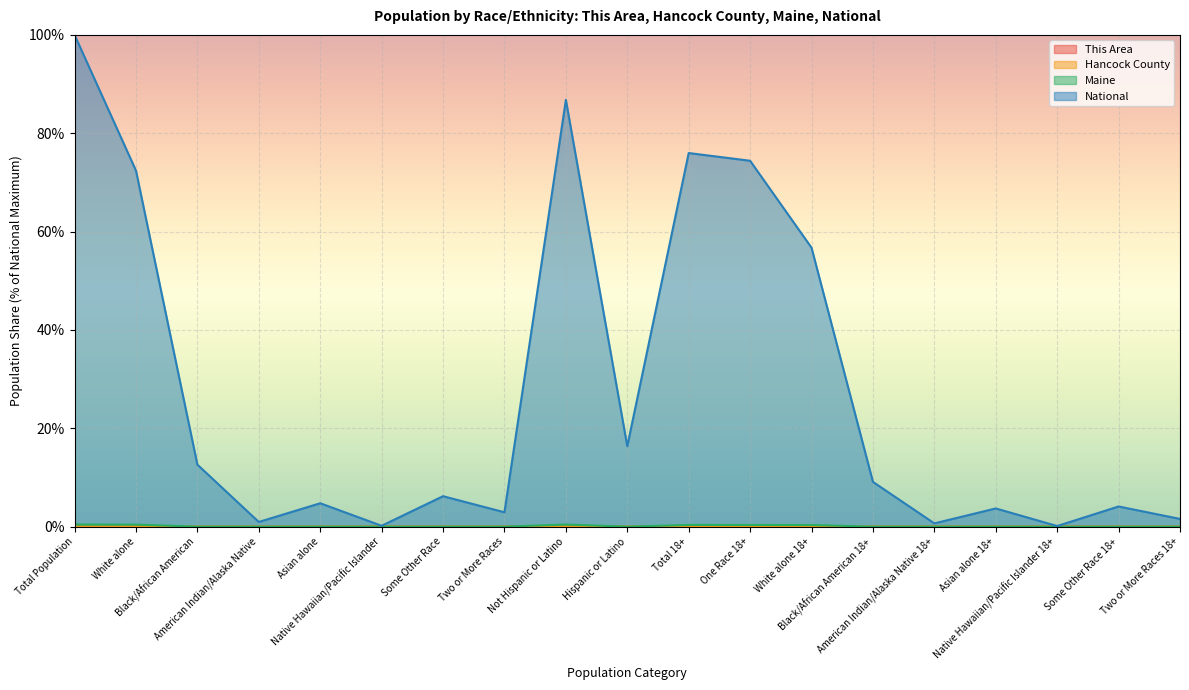

Where is Hancock County nearest to the value 0?

Native Hawaiian/Pacific Islander